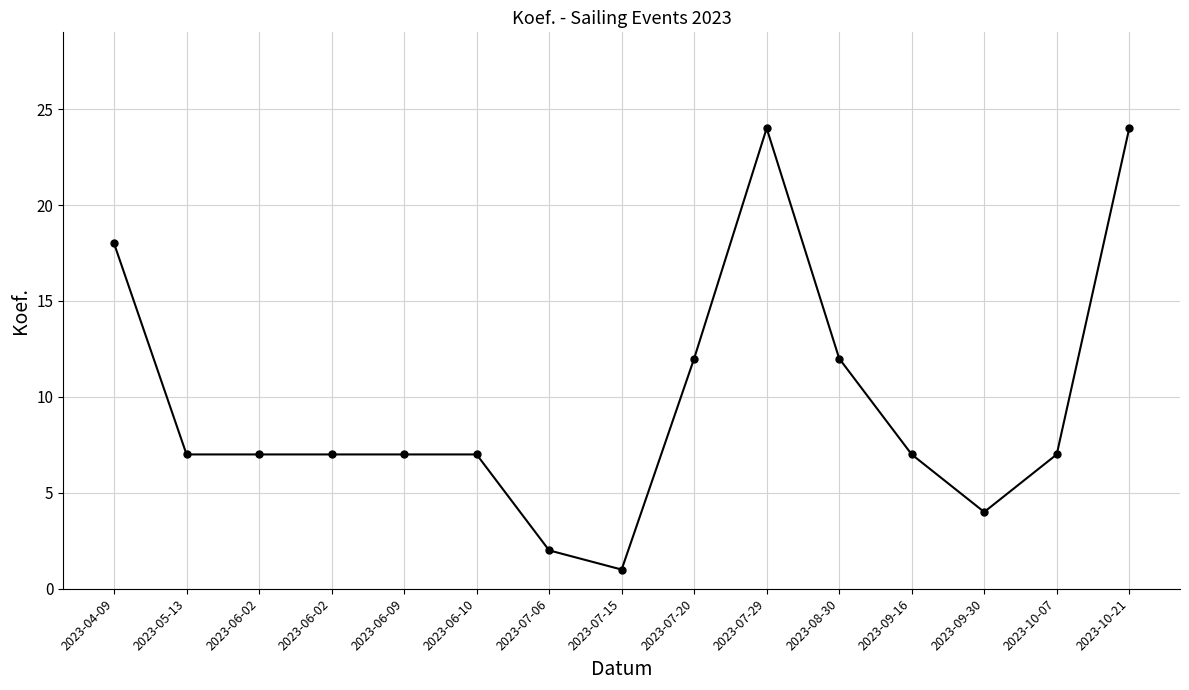

What is the sum of the values at 2023-08-30 and 2023-06-09?

19